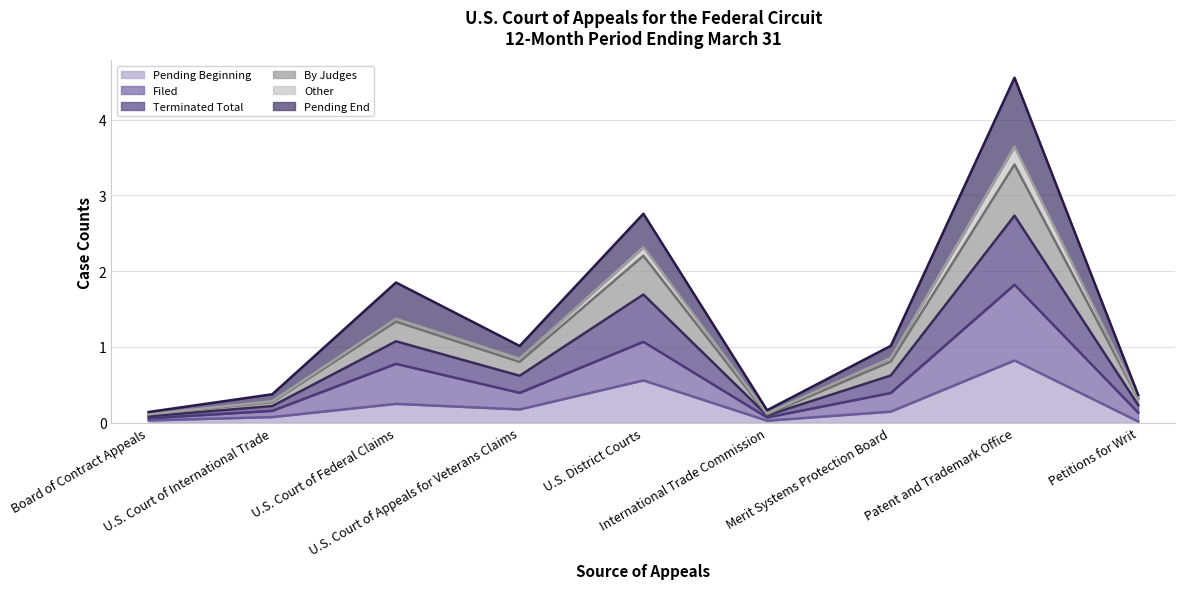

How many lines are shown in the chart?

6